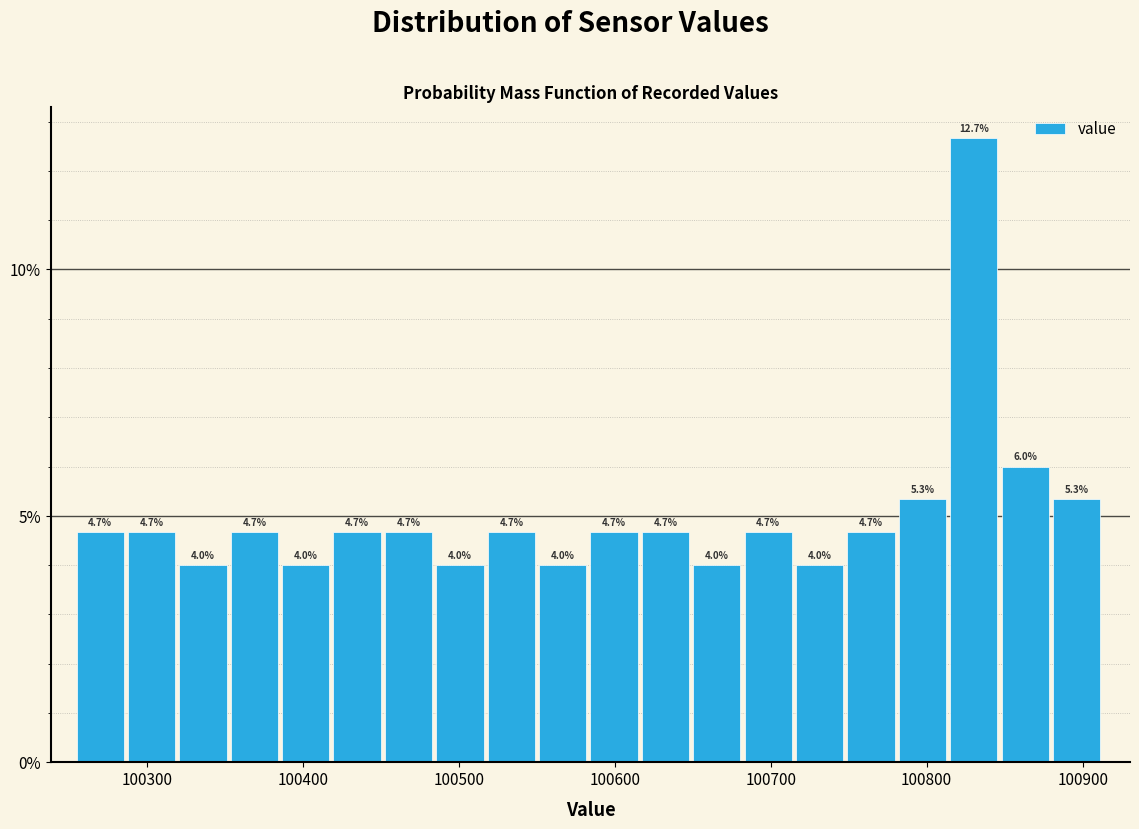

Read against the x-axis, roughly where is the centre of the tallest bar?

100830